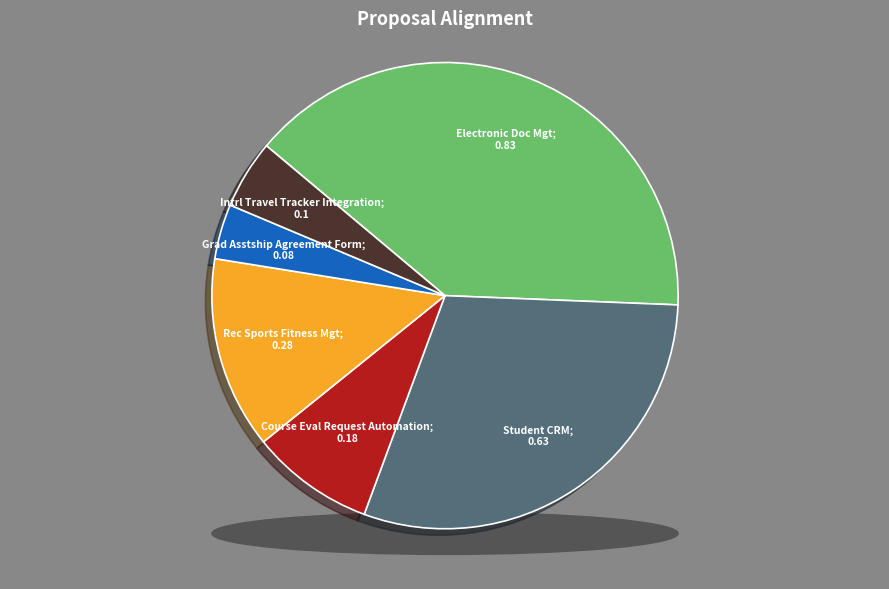

How many segments does this pie chart have?

6